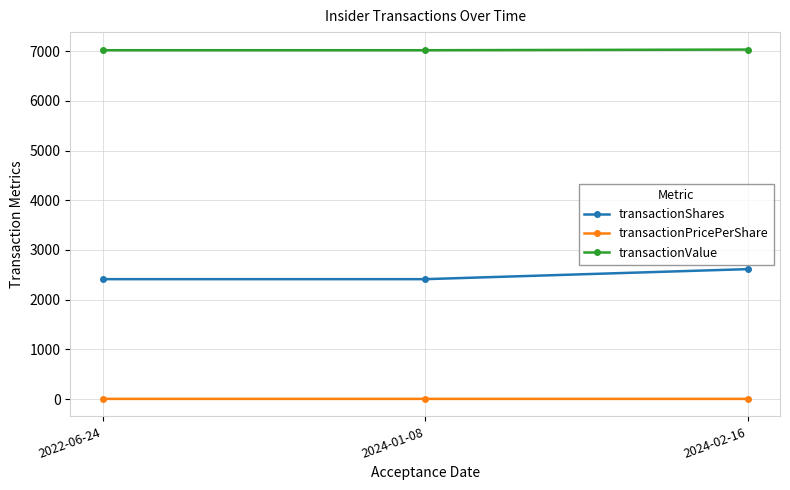

What is the difference between the second highest and minimum values in the transactionPricePerShare series?

0.2